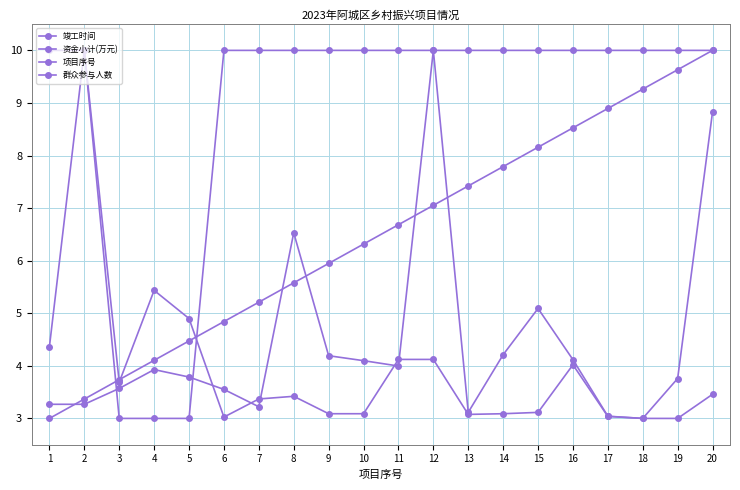

Reading left to right, extract all data points from this chart.

竣工时间: 1=10.0	2=10.0	3=3.0	4=3.0	5=3.0	6=10.0	7=10.0	8=10.0	9=10.0	10=10.0	11=10.0	12=10.0	13=10.0	14=10.0	15=10.0	16=10.0	17=10.0	18=10.0	19=10.0	20=10.0
资金小计(万元): 1=3.3	2=3.3	3=3.6	4=3.9	5=3.8	6=3.6	7=3.2	8=6.5	9=4.2	10=4.1	11=4.0	12=10.0	13=3.1	14=4.2	15=5.1	16=4.1	17=3.0	18=3.0	19=3.8	20=8.8
项目序号: 1=3.0	2=3.4	3=3.7	4=4.1	5=4.5	6=4.8	7=5.2	8=5.6	9=5.9	10=6.3	11=6.7	12=7.1	13=7.4	14=7.8	15=8.2	16=8.5	17=8.9	18=9.3	19=9.6	20=10.0
群众参与人数: 1=4.4	2=10.0	3=3.7	4=5.4	5=4.9	6=3.0	7=3.4	8=3.4	9=3.1	10=3.1	11=4.1	12=4.1	13=3.1	14=3.1	15=3.1	16=4.0	17=3.0	18=3.0	19=3.0	20=3.5